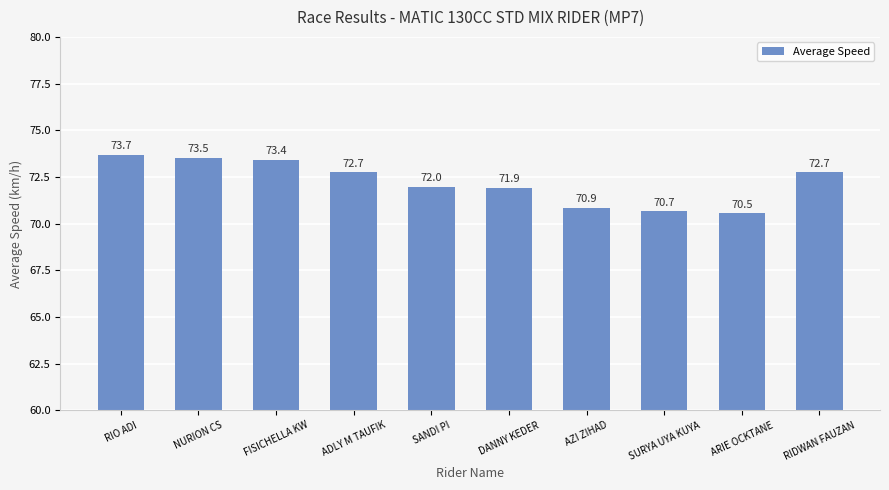

The chart shows a value of 70.7 at SURYA UYA KUYA. True or false?

True